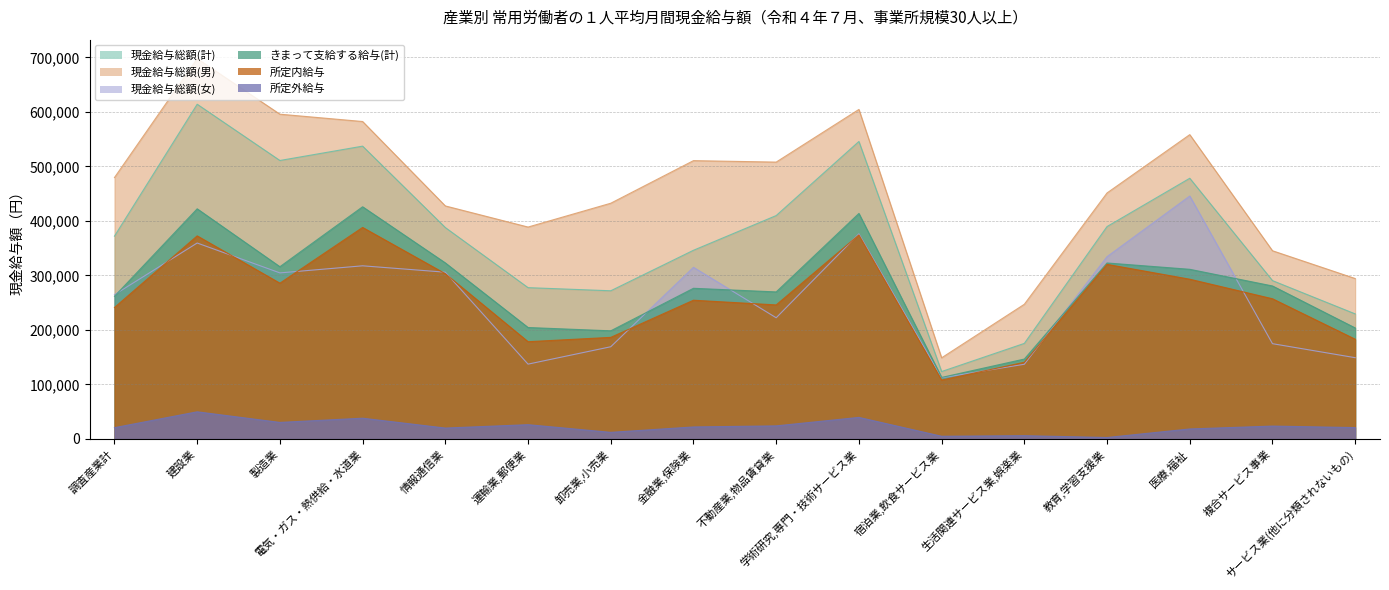

At which category does 所定内給与 reach its first local valley?

製造業